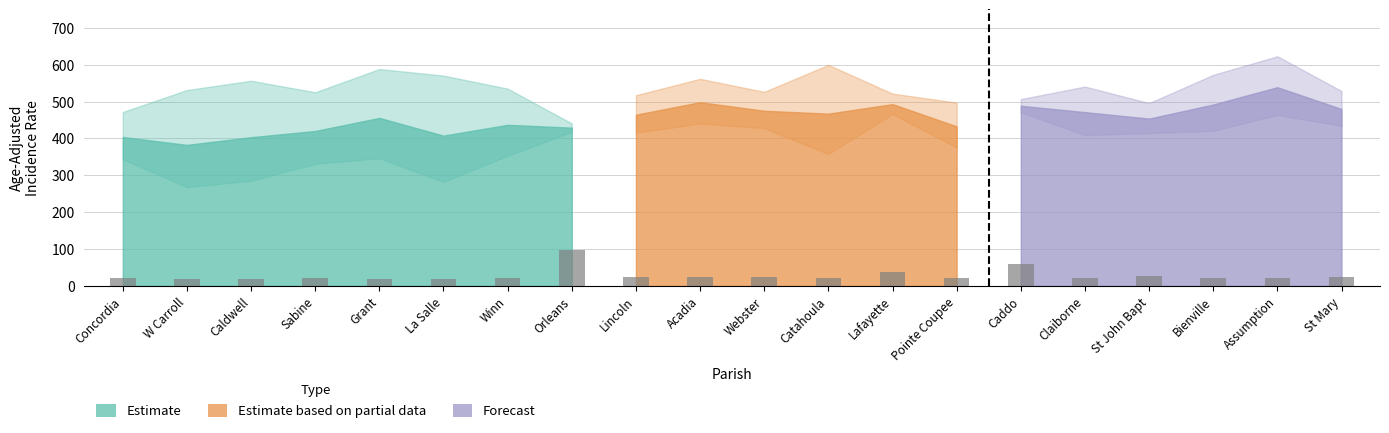

Approximately how many times larger is the value at St John Bapt compared to Lincoln?

1.1